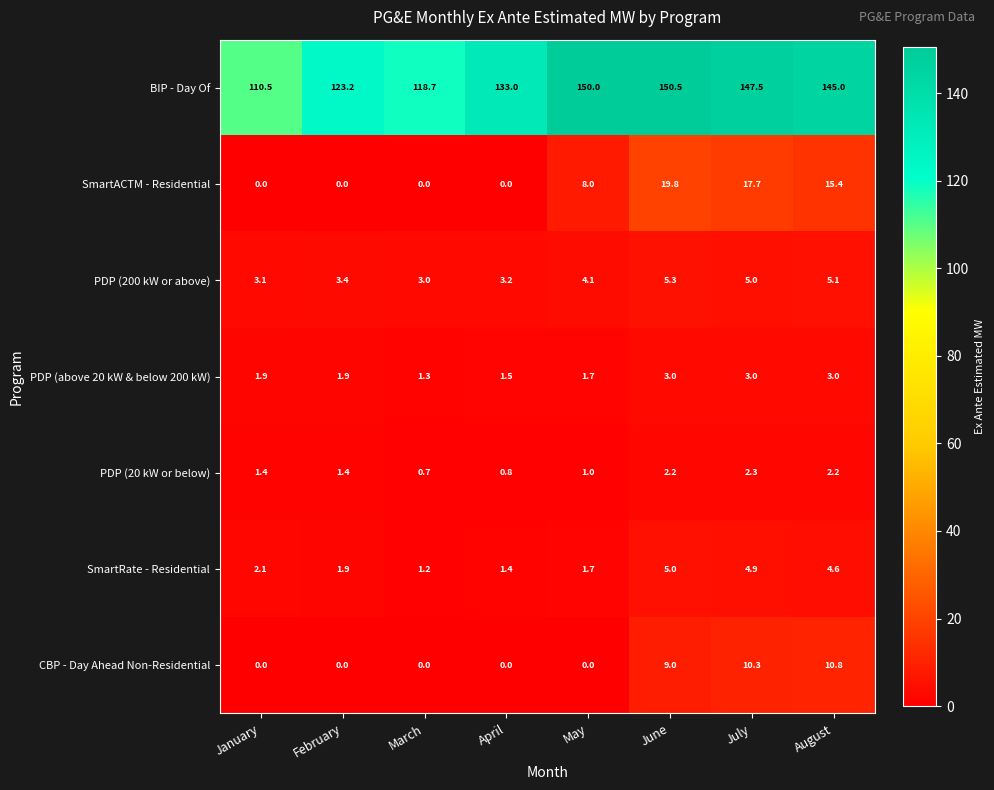

List the series in order of their peak value, lowest first.

PDP (20 kW or below), PDP (above 20 kW & below 200 kW), SmartRate - Residential, PDP (200 kW or above), CBP - Day Ahead Non-Residential, SmartACTM - Residential, BIP - Day Of